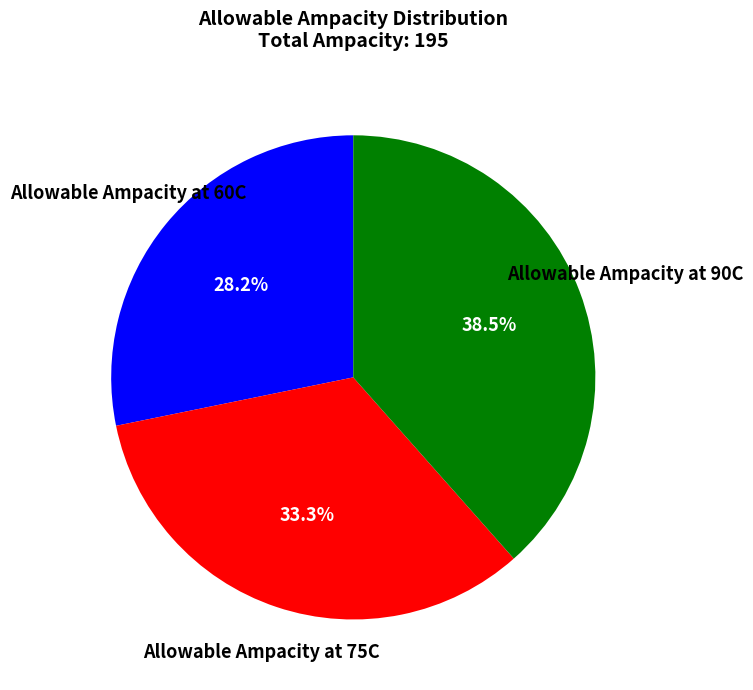

Is there any slice that represents more than half of the pie?

No